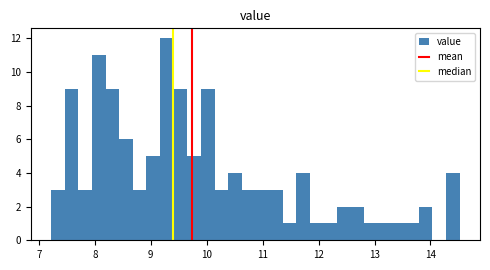

Around what value on the x-axis is the tallest bar? Give the approximate position of its centre, as read against the axis.

9.3